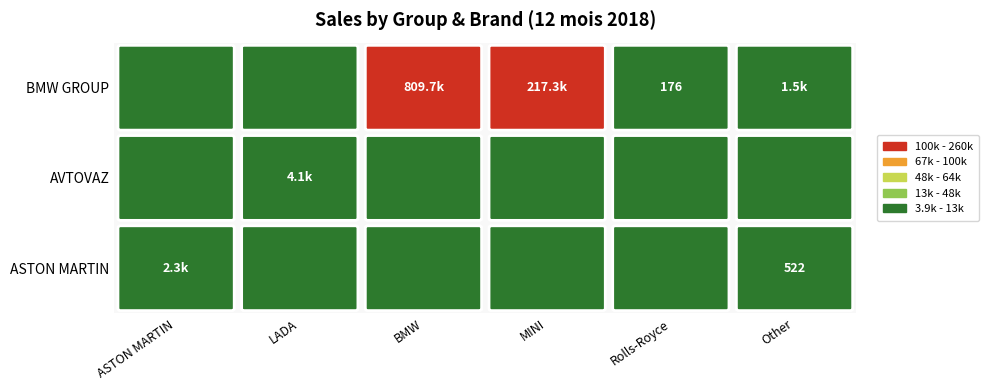

The AVTOVAZ series shows 2195 at 0. True or false?

False